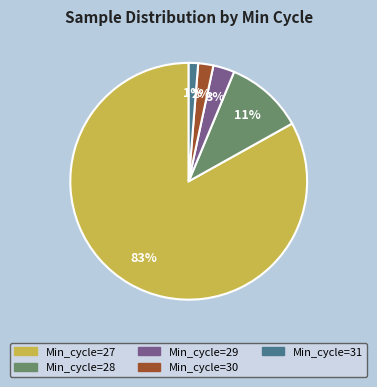

Between Min_cycle=28 and Min_cycle=27, which is larger?

Min_cycle=27